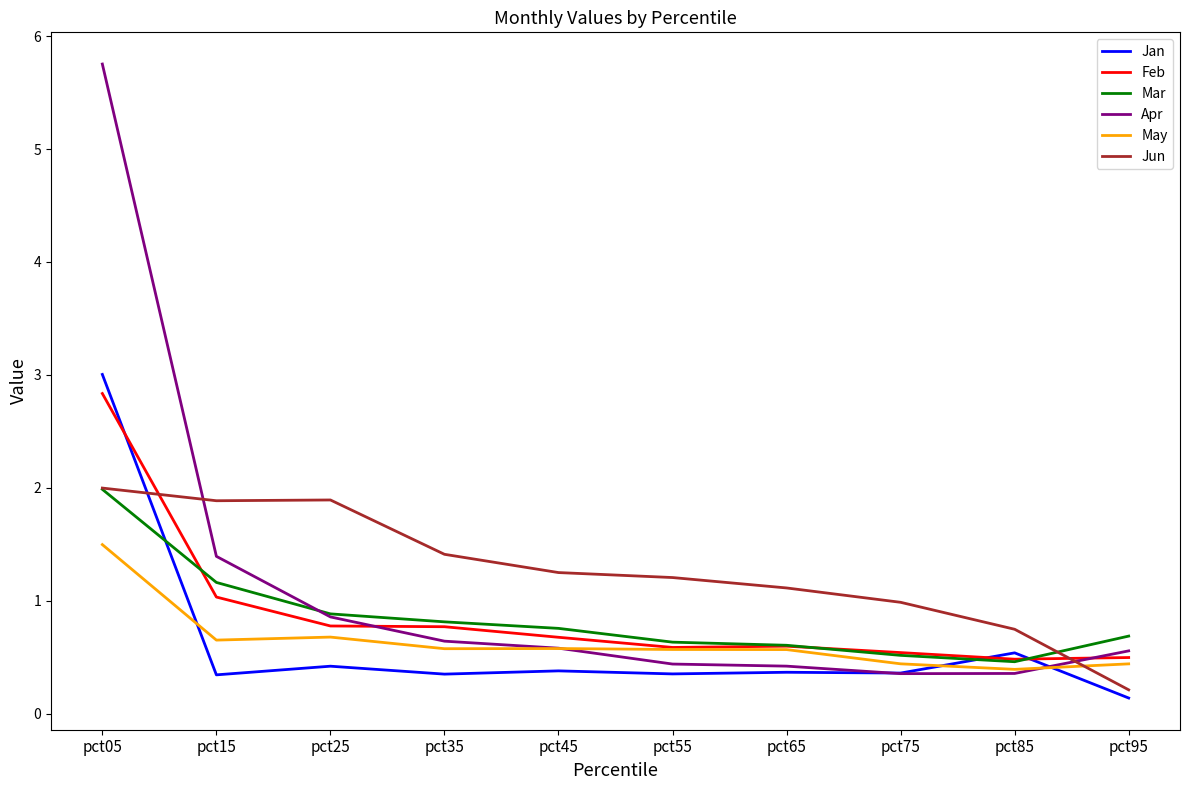

The Jun series shows 1.1 at pct65. True or false?

True